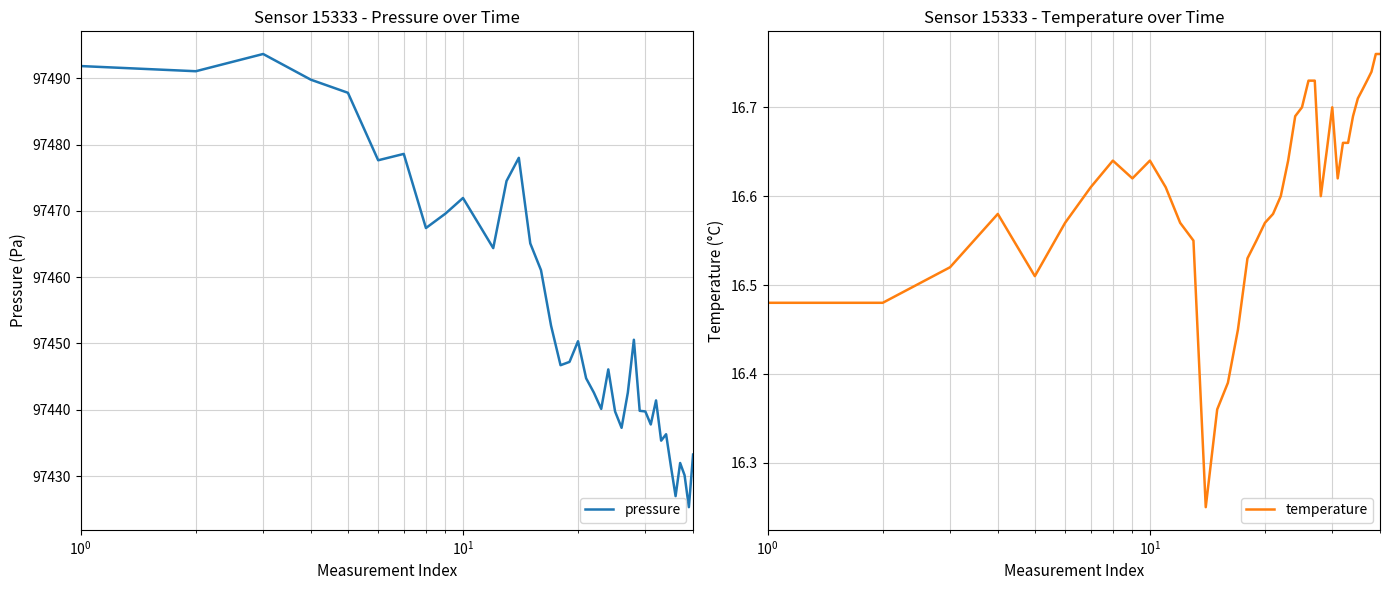

At how many categories does at least one series exceed 44445?

40